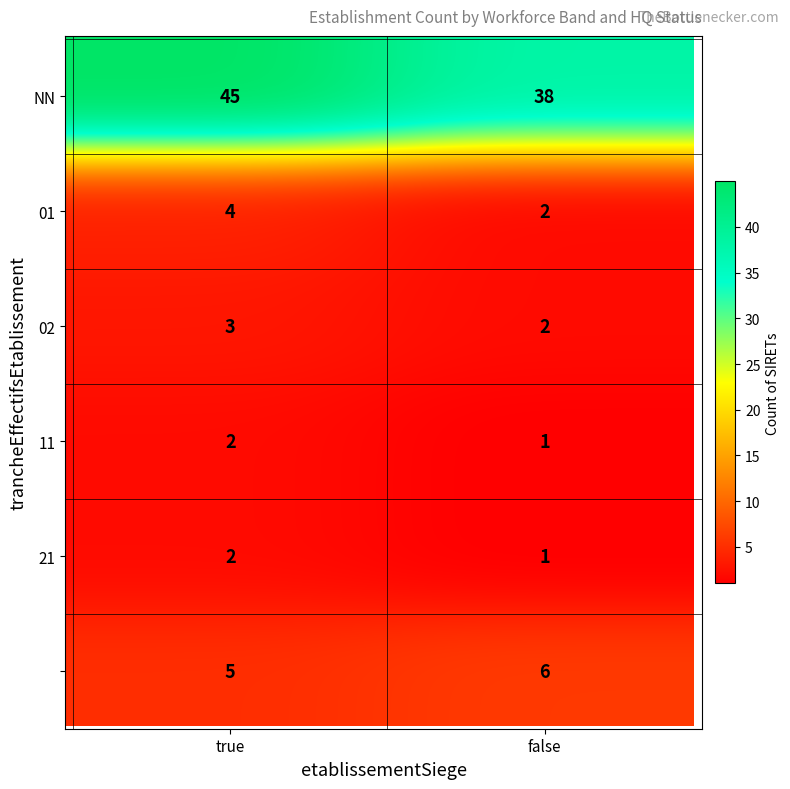

True or false:  has a value of 6 at false.

True